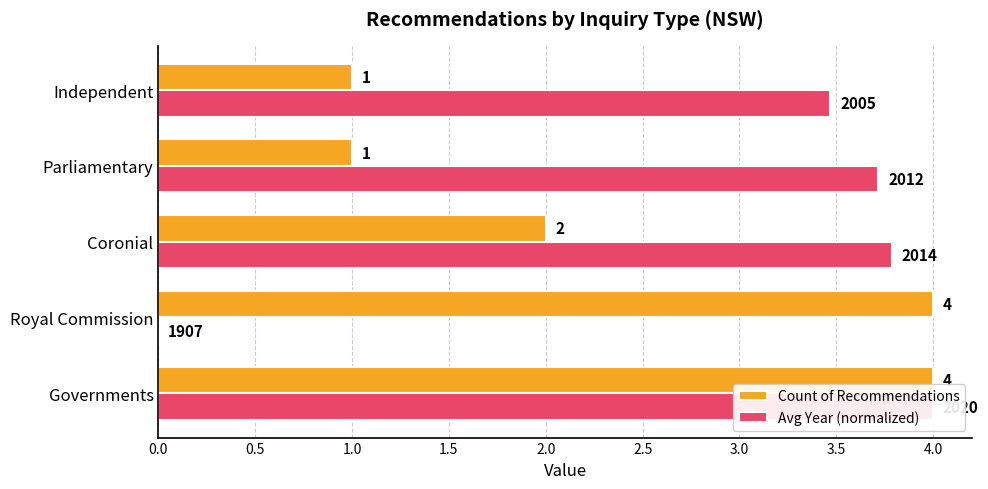

True or false: Count of Recommendations has a value of 1.0 at Independent.

True